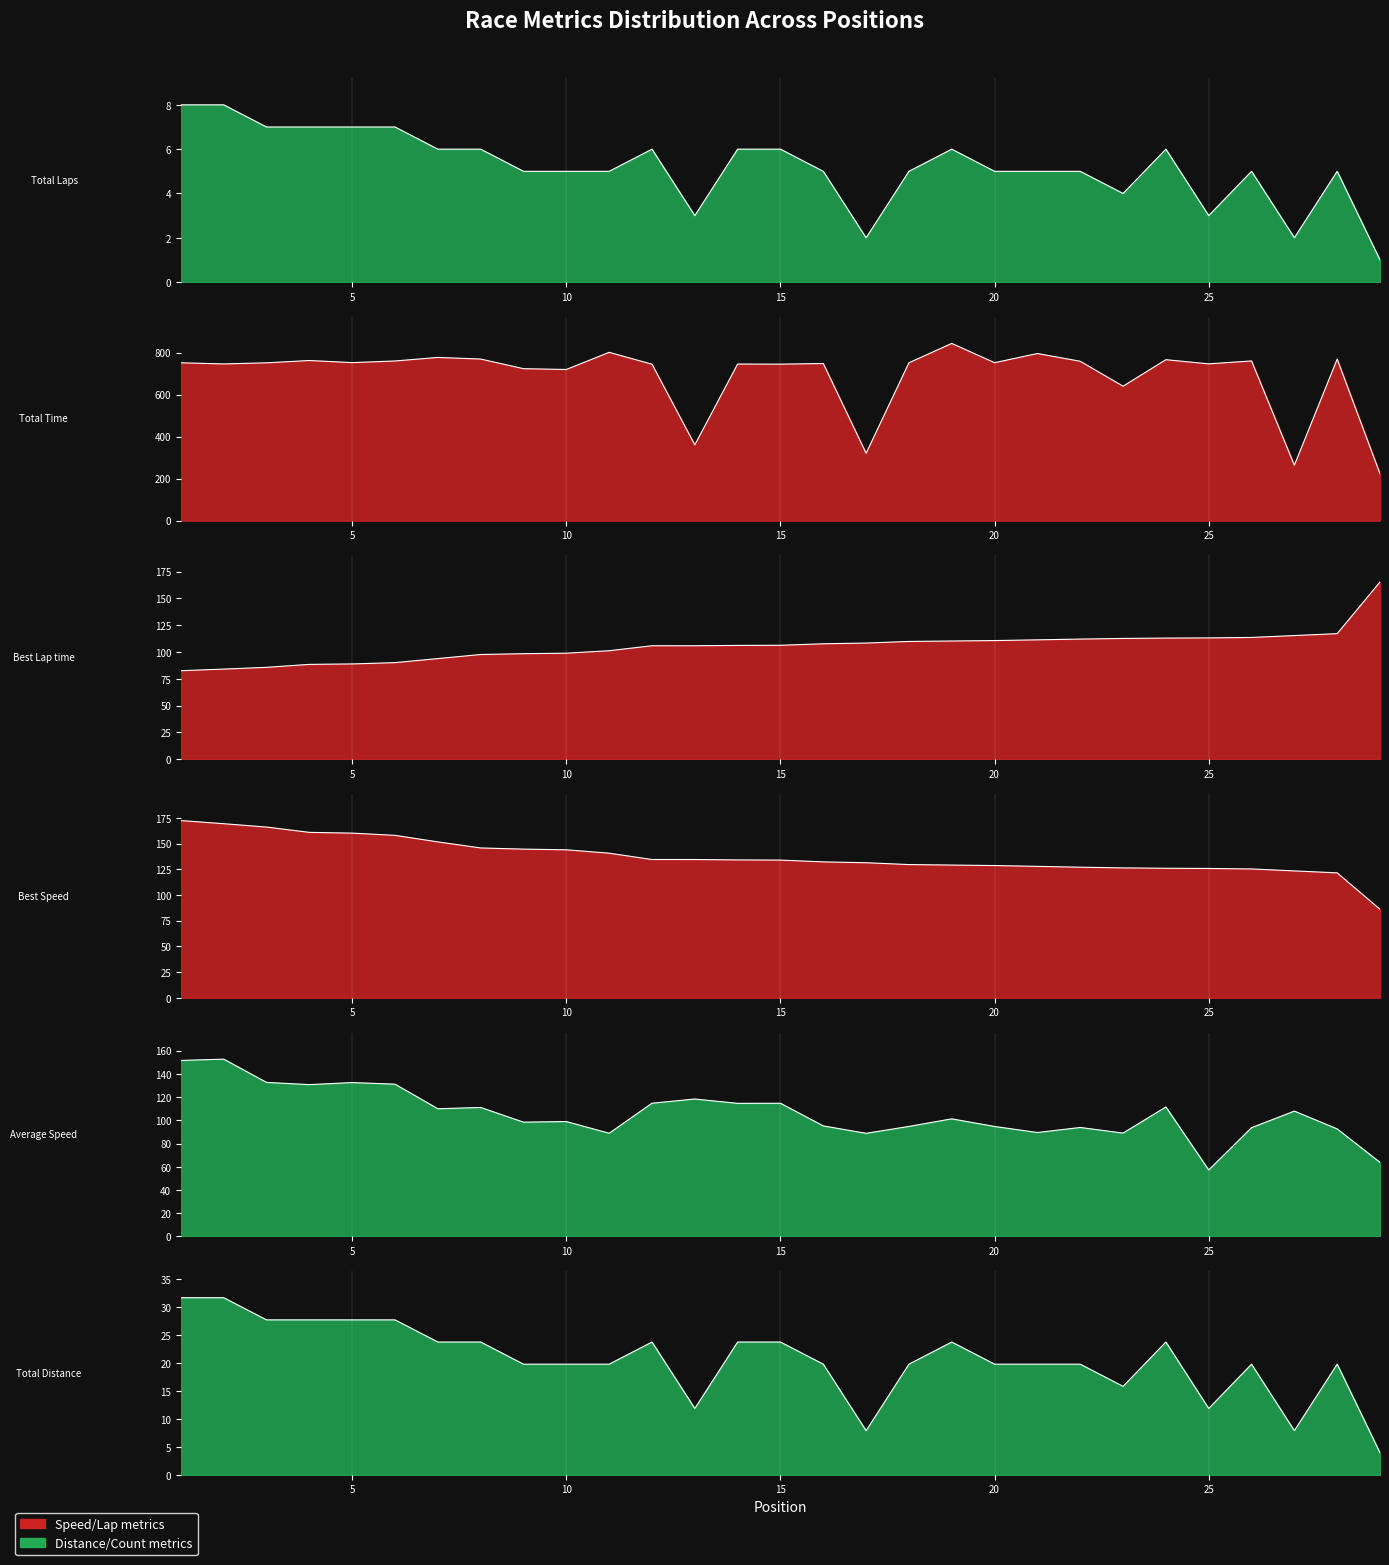

How many interior local valleys does the Total Distance series have?

5